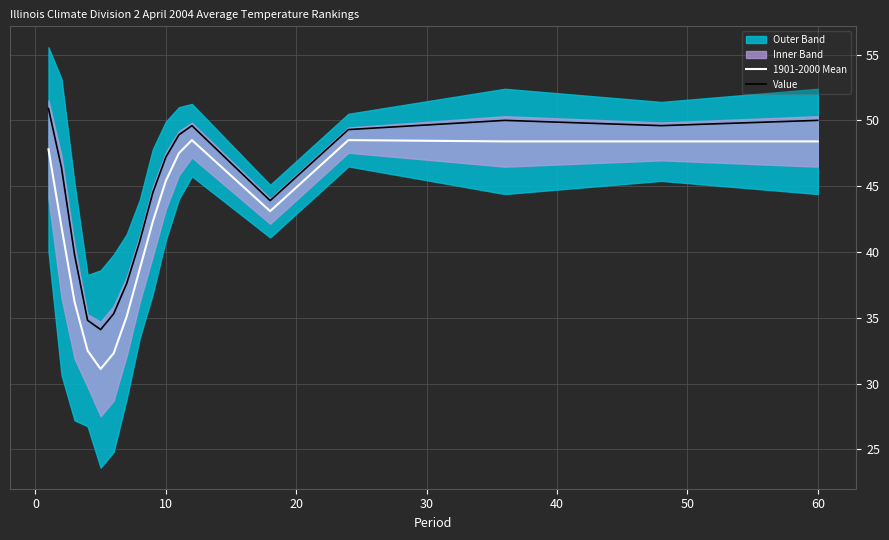

True or false: Value and 1901-2000 Mean intersect in this chart.

False